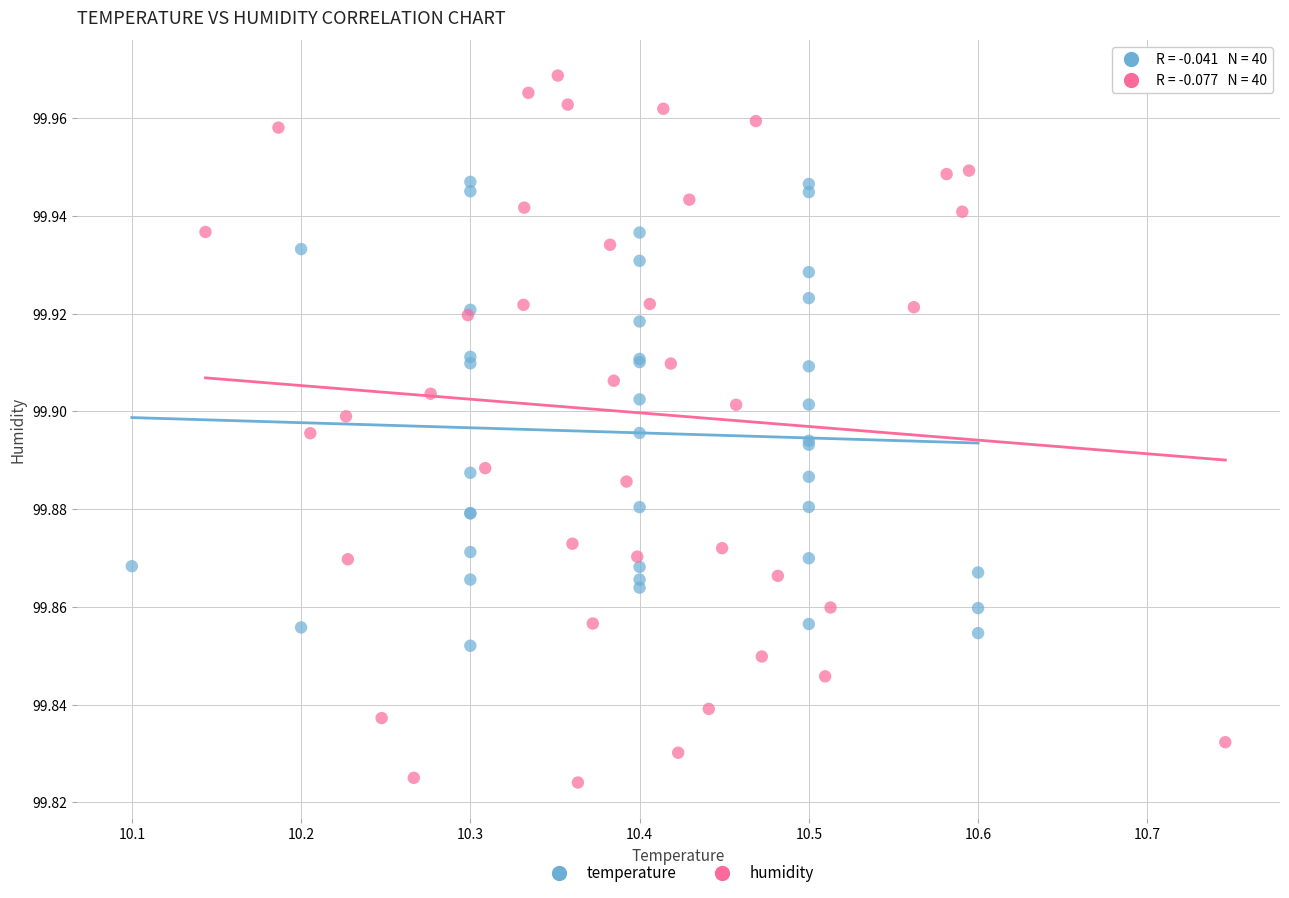

Which series has the widest spread of Y values?

humidity